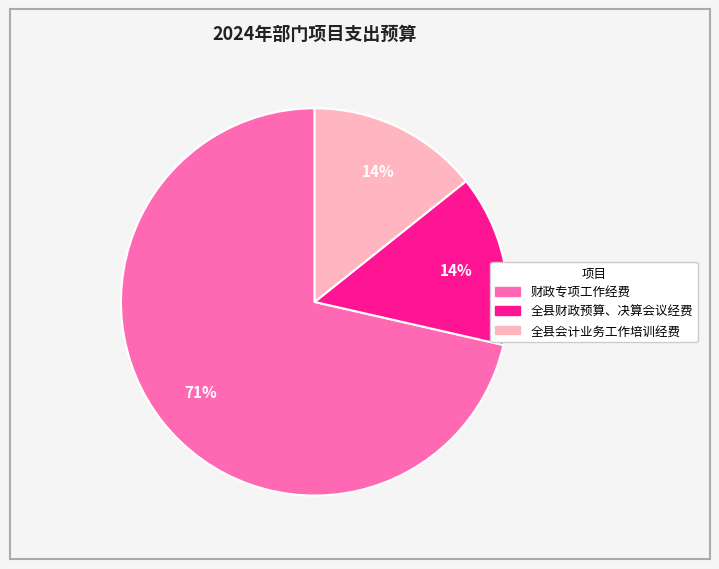

Is there a majority slice in this chart?

Yes